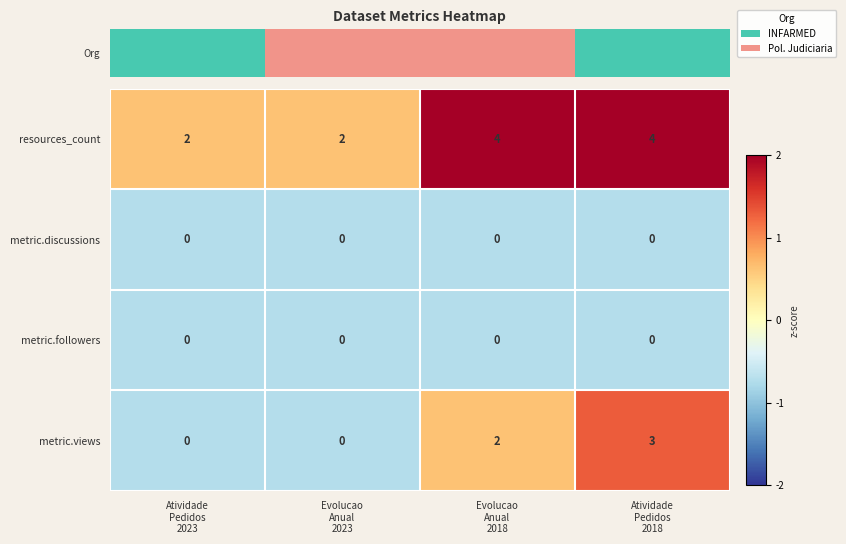

Which series has the largest range (max minus min)?

metric.views